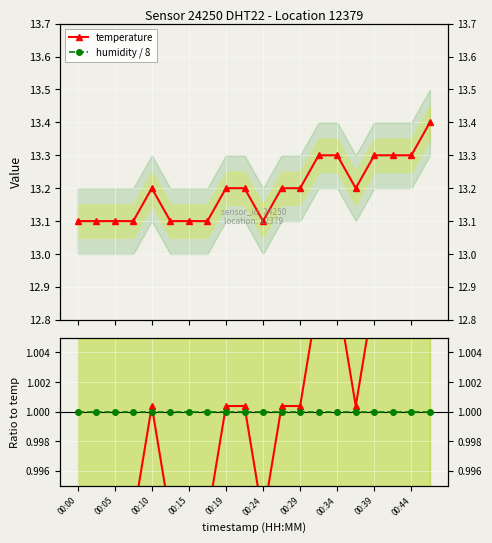

What is the value of the temperature point at the 5th from the left?

13.2